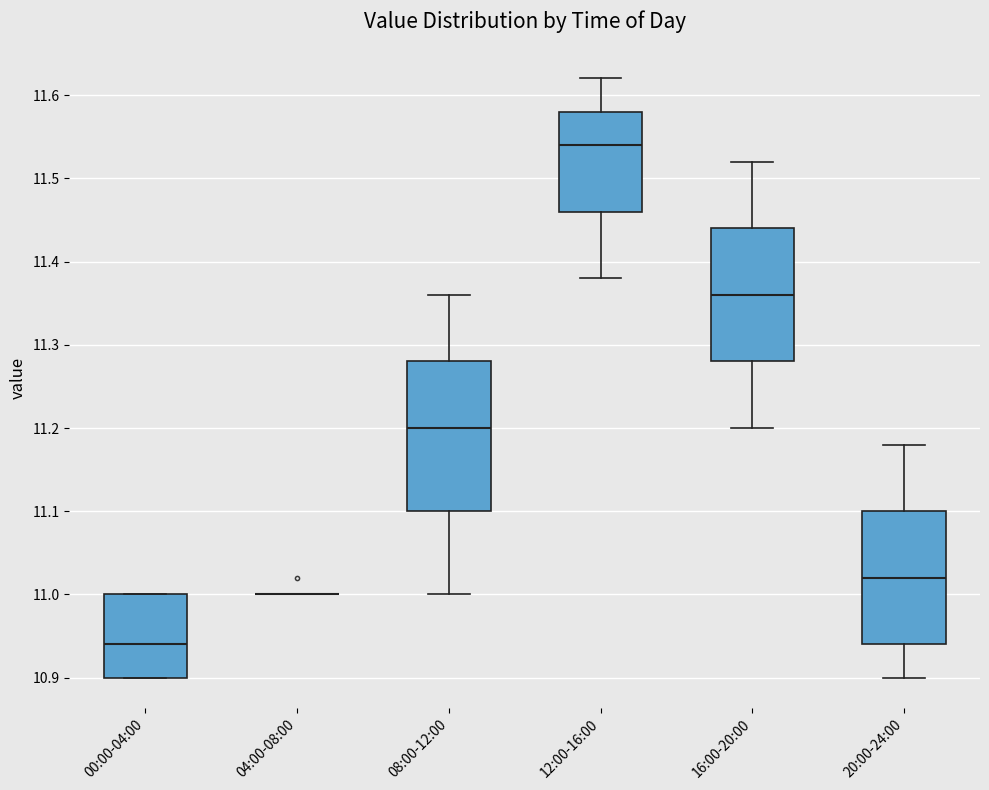

Reading left to right, transcribe this box plot: for each box, give where its median line is, the range the box spans, and where its two whiskers end, as read against the y-axis. The values are not printed on the chart, so give them approximately, as read against the axis.

00:00-04:00: median 10.94, box 10.90 to 11.00, whiskers 10.90 to 11.00
04:00-08:00: box collapsed to a line at 11.00, whiskers 11.00 to 11.00
08:00-12:00: median 11.20, box 11.10 to 11.28, whiskers 11.00 to 11.36
12:00-16:00: median 11.54, box 11.46 to 11.58, whiskers 11.38 to 11.62
16:00-20:00: median 11.36, box 11.28 to 11.44, whiskers 11.20 to 11.52
20:00-24:00: median 11.02, box 10.94 to 11.10, whiskers 10.90 to 11.18